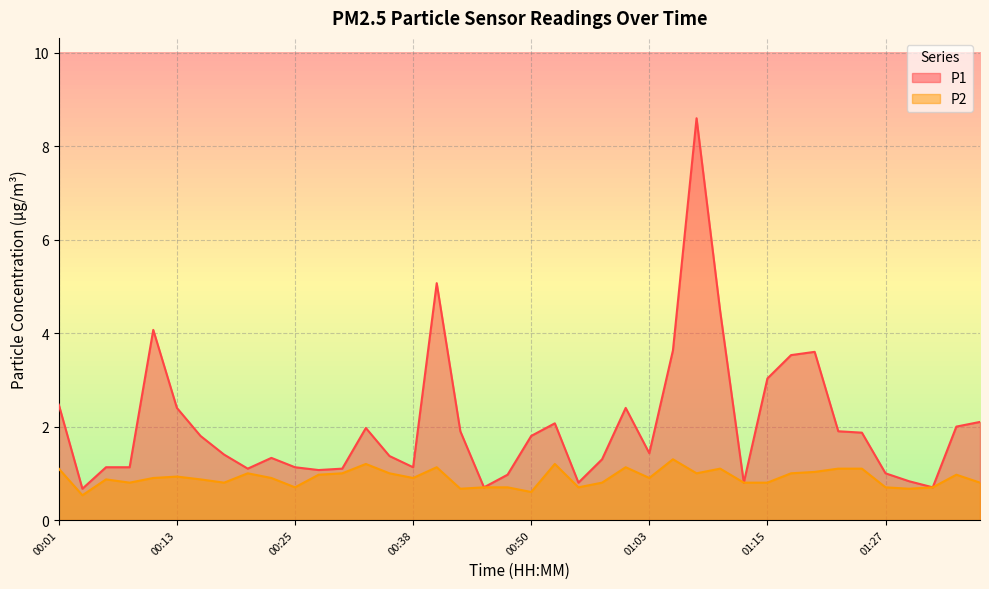

True or false: P2 and P1 cross at least once.

False